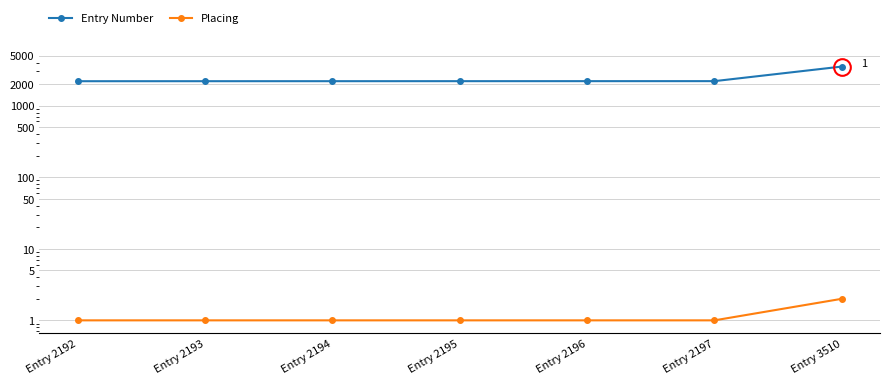

True or false: Placing and Entry Number intersect in this chart.

False